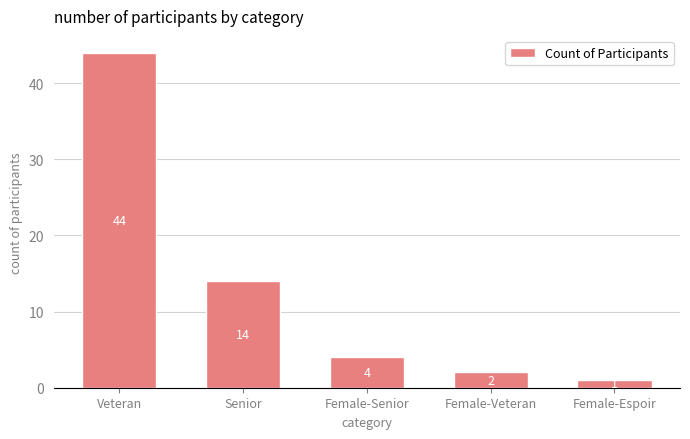

Rank the categories by value from lowest to highest.

Female-Espoir, Female-Veteran, Female-Senior, Senior, Veteran